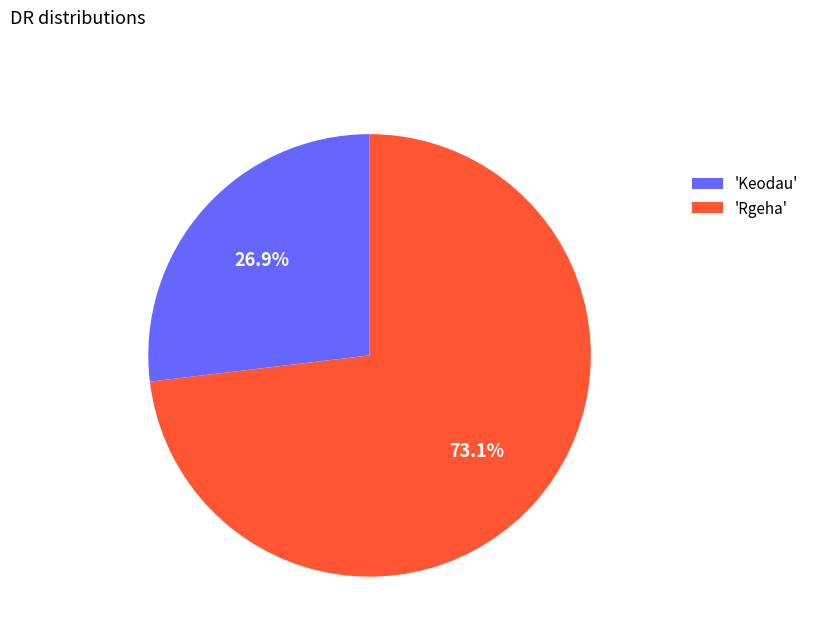

What is the smallest slice in the pie chart?

'Keodau'